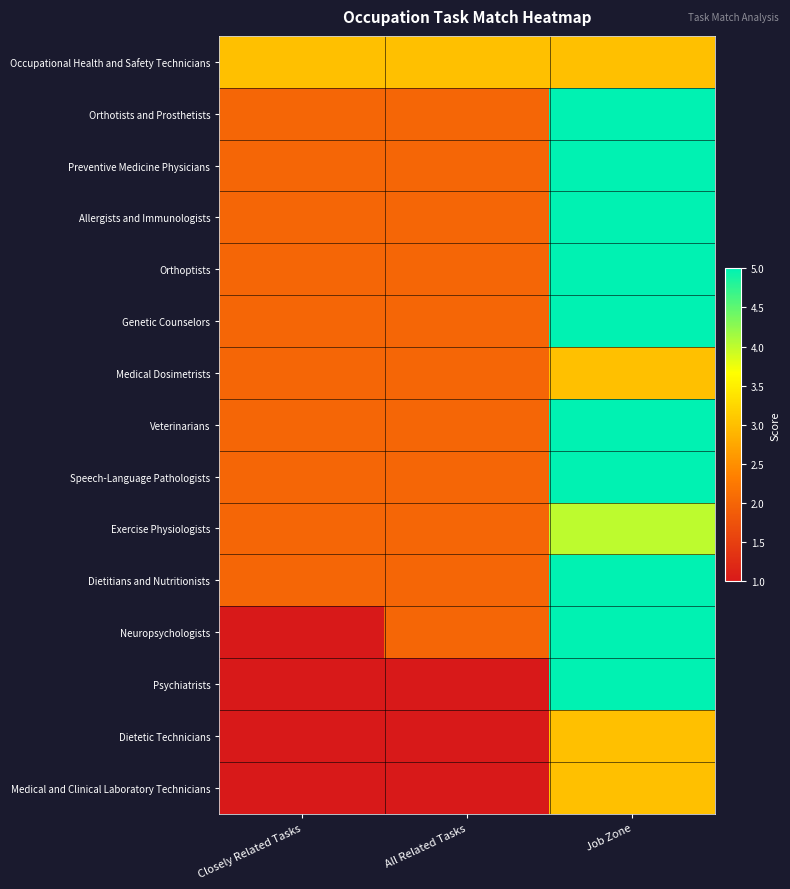

Reading left to right, transcribe all the data shown in this chart.

Occupational Health and Safety Technicians: Closely Related Tasks=3	All Related Tasks=3	Job Zone=3
Orthotists and Prosthetists: Closely Related Tasks=2	All Related Tasks=2	Job Zone=5
Preventive Medicine Physicians: Closely Related Tasks=2	All Related Tasks=2	Job Zone=5
Allergists and Immunologists: Closely Related Tasks=2	All Related Tasks=2	Job Zone=5
Orthoptists: Closely Related Tasks=2	All Related Tasks=2	Job Zone=5
Genetic Counselors: Closely Related Tasks=2	All Related Tasks=2	Job Zone=5
Medical Dosimetrists: Closely Related Tasks=2	All Related Tasks=2	Job Zone=3
Veterinarians: Closely Related Tasks=2	All Related Tasks=2	Job Zone=5
Speech-Language Pathologists: Closely Related Tasks=2	All Related Tasks=2	Job Zone=5
Exercise Physiologists: Closely Related Tasks=2	All Related Tasks=2	Job Zone=4
Dietitians and Nutritionists: Closely Related Tasks=2	All Related Tasks=2	Job Zone=5
Neuropsychologists: Closely Related Tasks=1	All Related Tasks=2	Job Zone=5
Psychiatrists: Closely Related Tasks=1	All Related Tasks=1	Job Zone=5
Dietetic Technicians: Closely Related Tasks=1	All Related Tasks=1	Job Zone=3
Medical and Clinical Laboratory Technicians: Closely Related Tasks=1	All Related Tasks=1	Job Zone=3